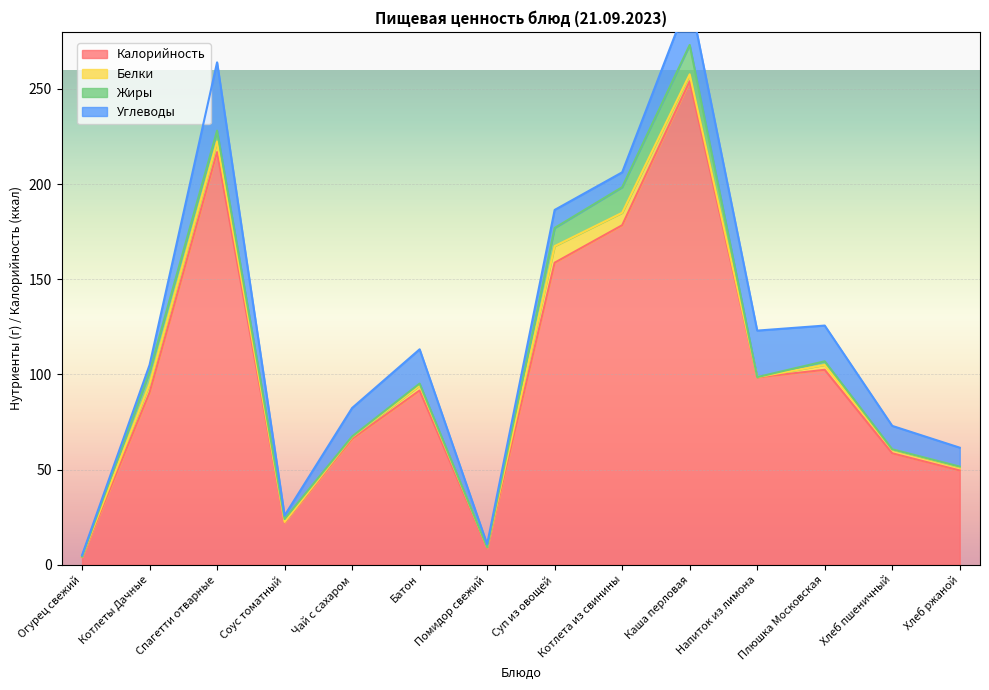

List the series in order of their peak value, highest first.

Калорийность, Углеводы, Жиры, Белки